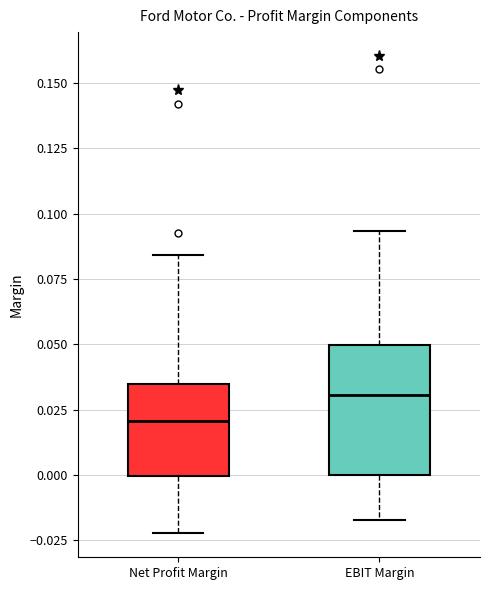

Which box is the tallest, from its lower edge to its upper edge?

EBIT Margin